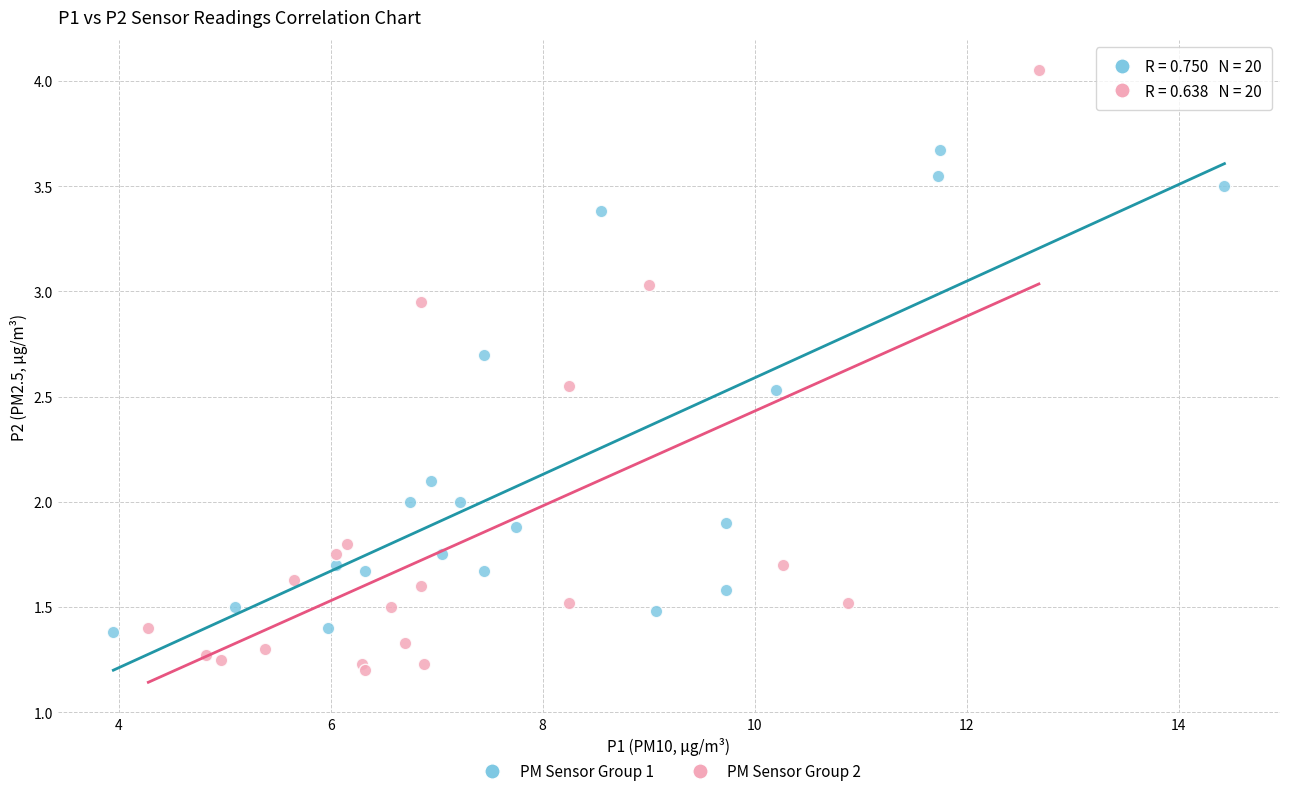

What are all the series names shown in the legend?

PM Sensor Group 1, PM Sensor Group 2